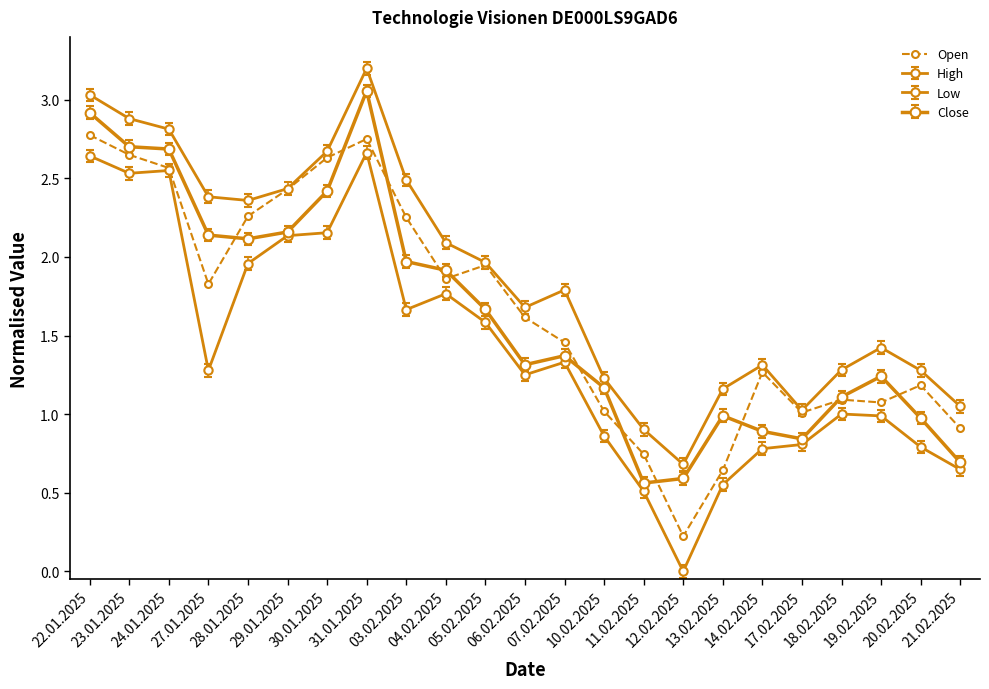

At which label does Close reach its minimum?

11.02.2025